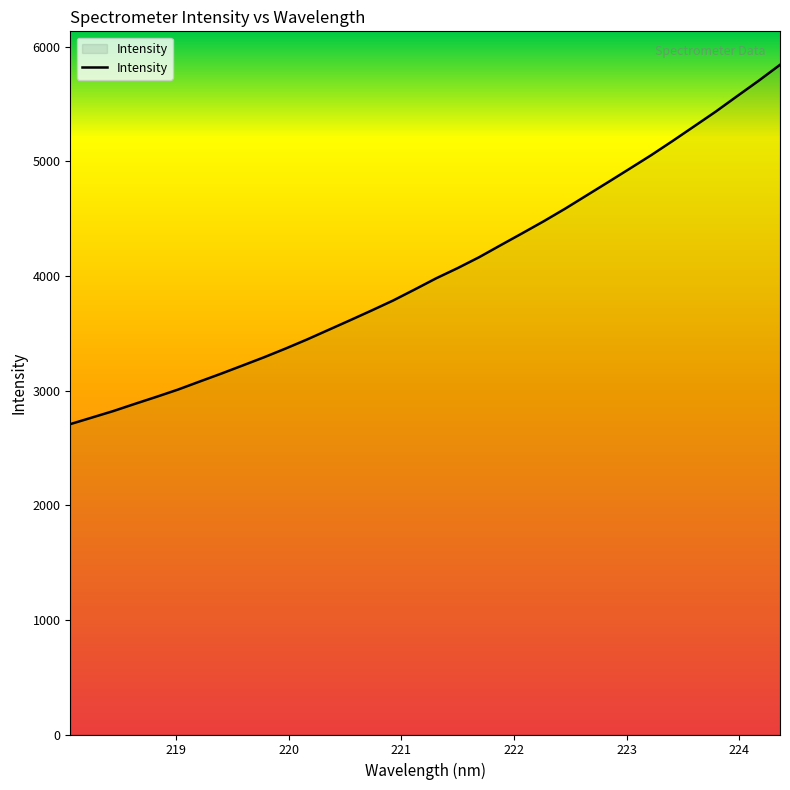

What is the difference between the maximum and minimum values?

3134.1